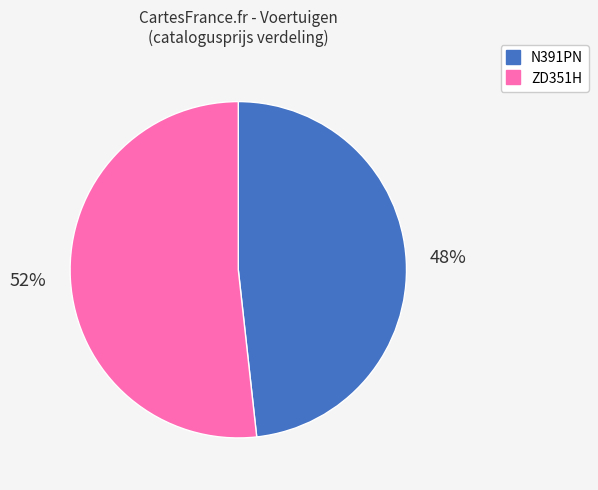

Do ZD351H and N391PN together represent more than half of the pie?

Yes